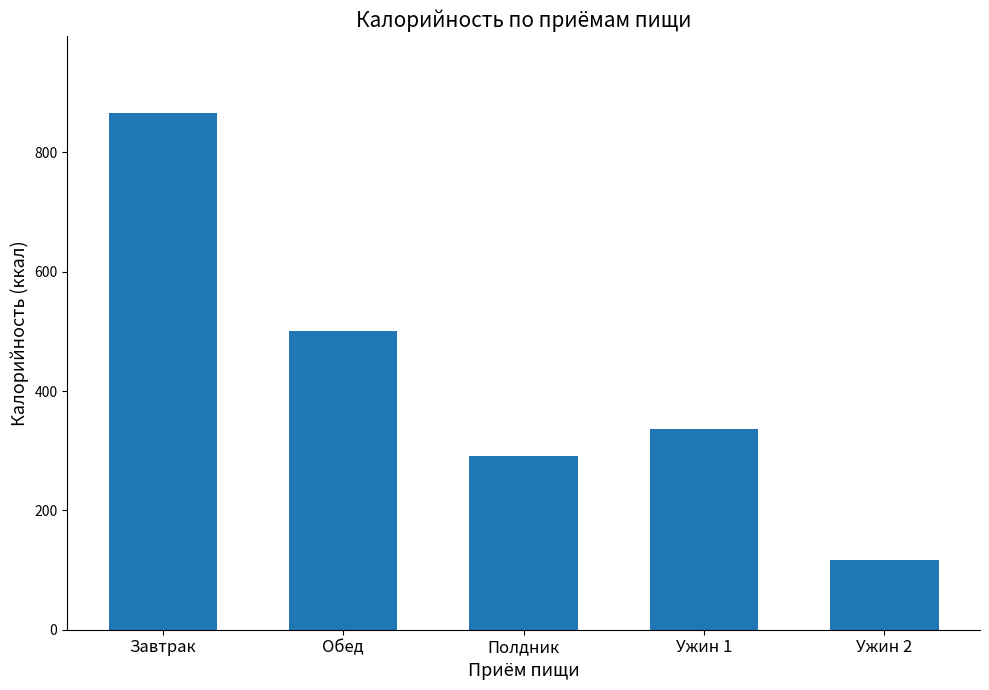

Are the bars horizontal?

No